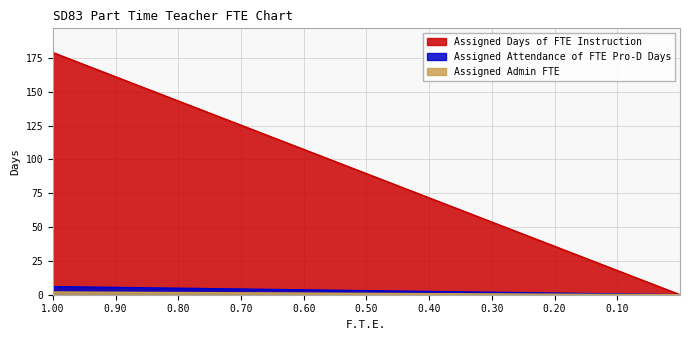

What is the sum of the Assigned Admin FTE values at 0.9 and 0.8?

3.4